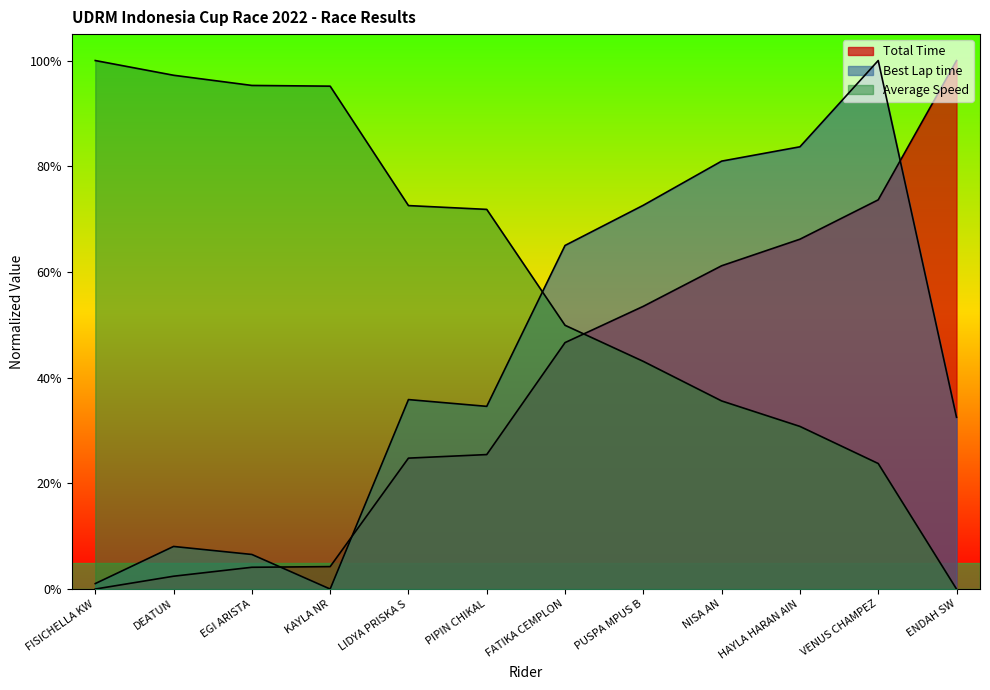

The Best Lap time series shows 1.0 at FATIKA CEMPLON. True or false?

False